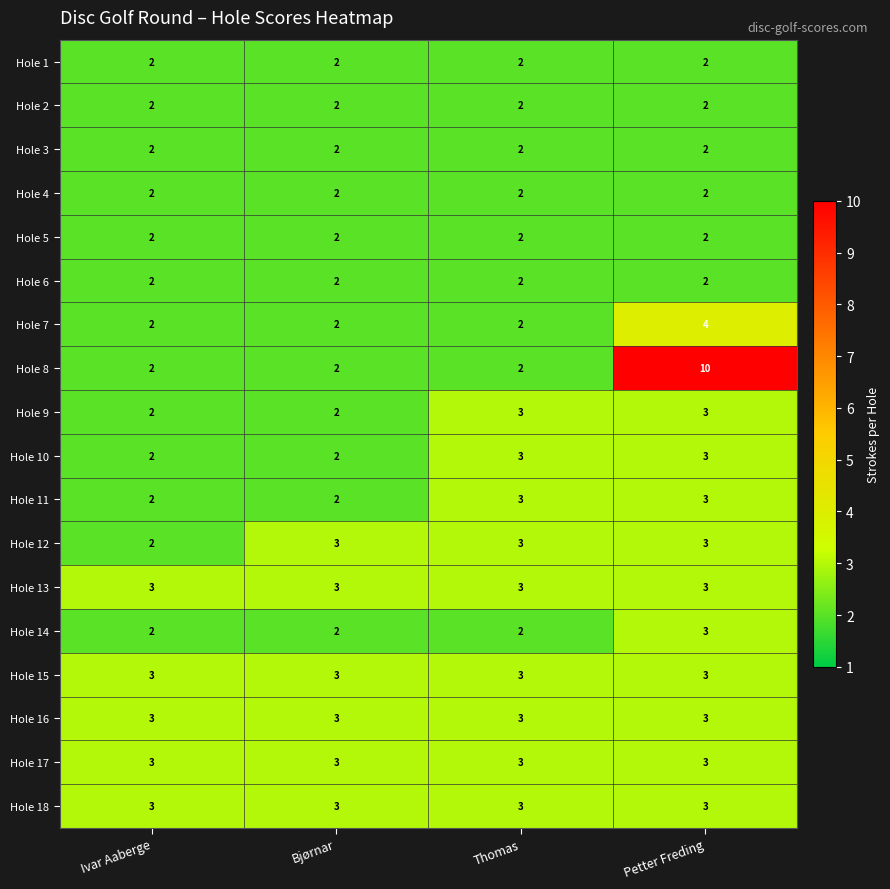

Which series has the largest total across all categories?

Hole 8